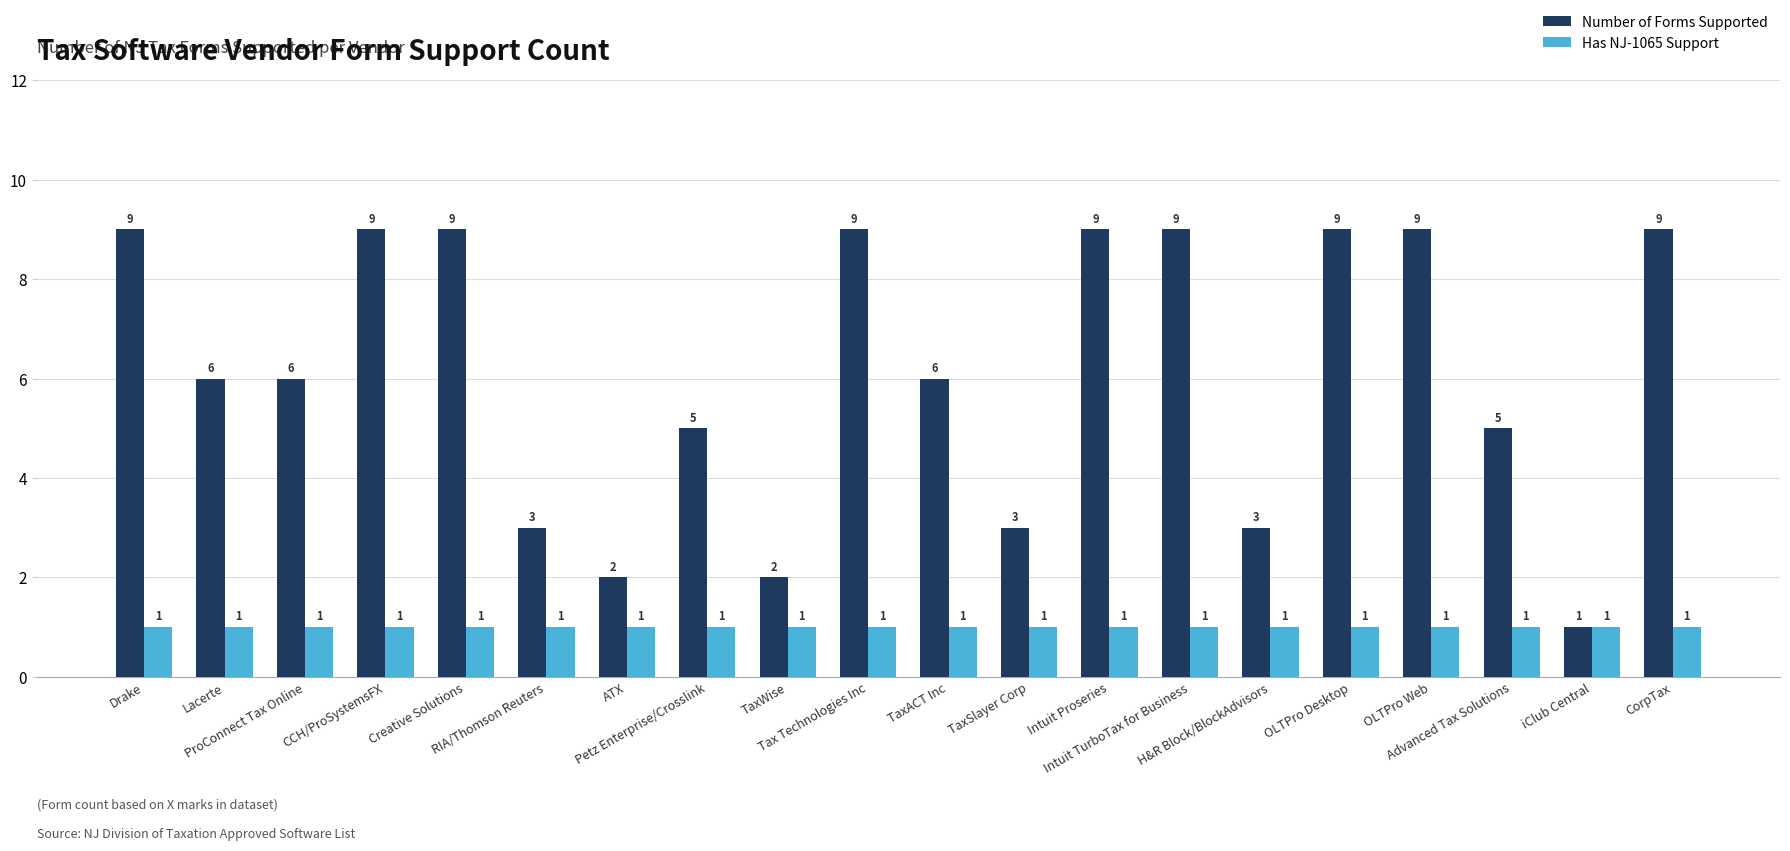

What is the total value across all series at ATX?

3